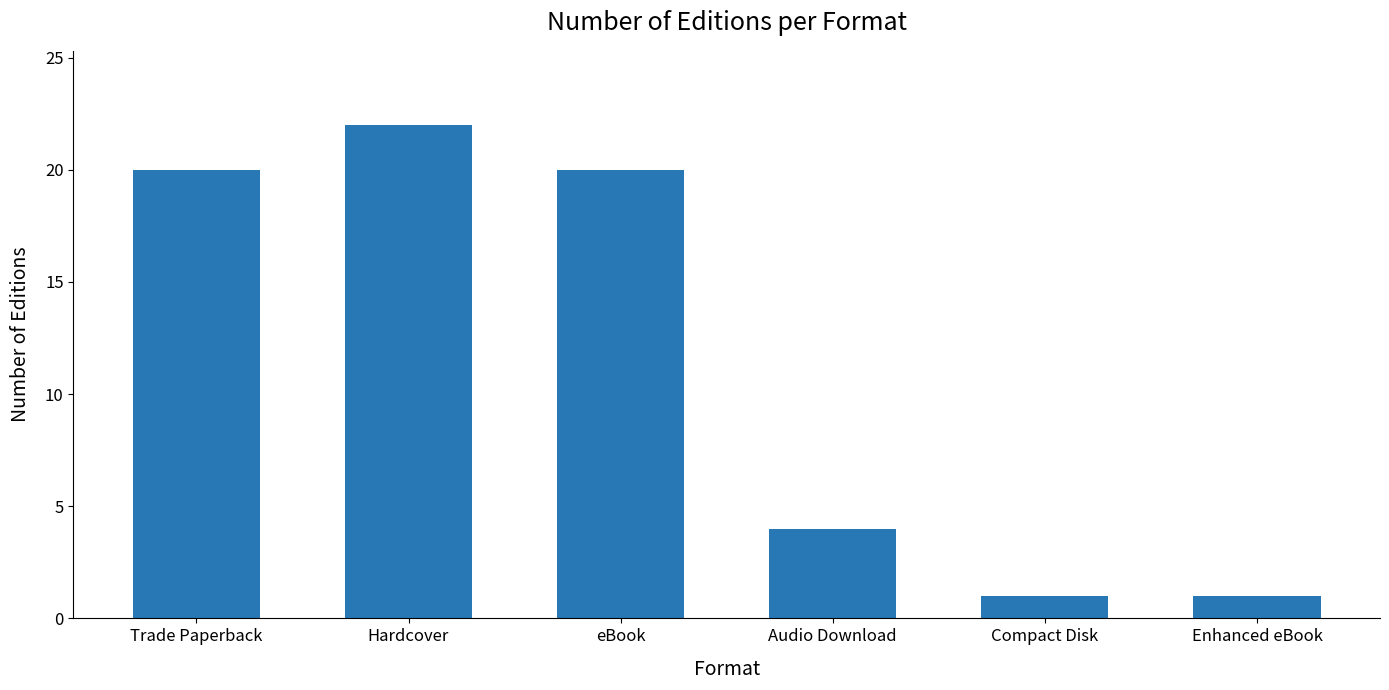

What is the maximum value shown in the chart?

22